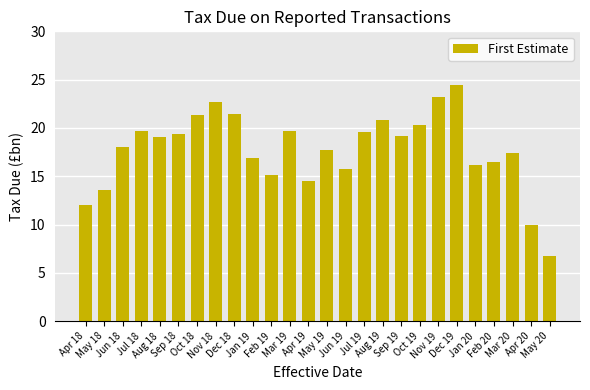

What is the sum of all values?

461.2